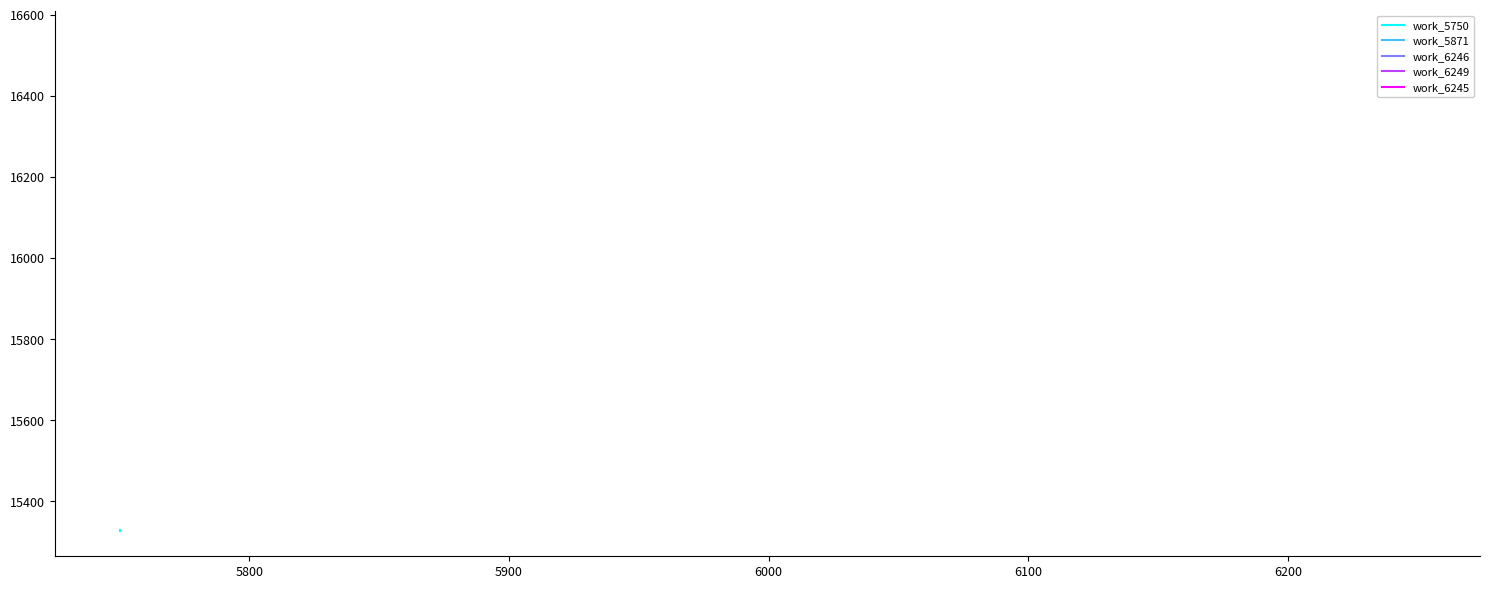

The chart shows a value of 7886 at 5700. True or false?

False